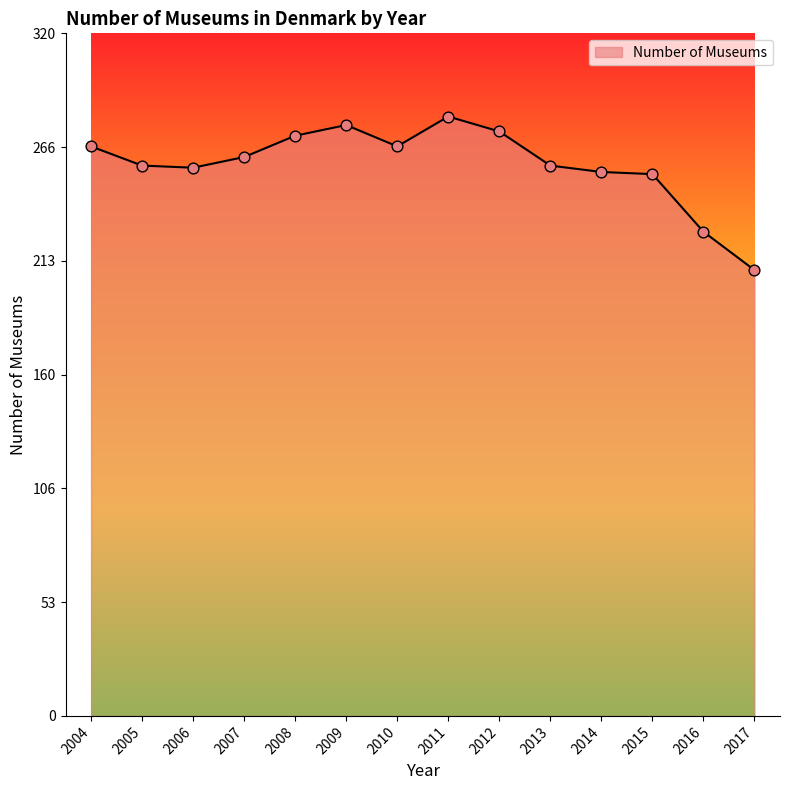

What is the change in value from 2007 to 2015?

-8